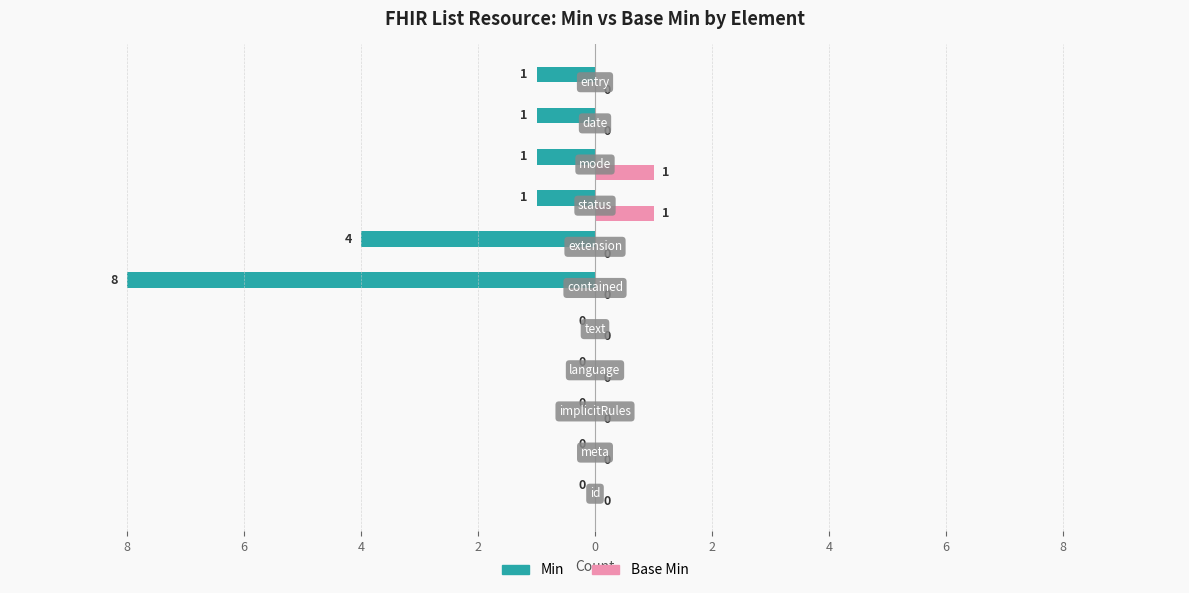

What are all the series names shown in the legend?

Min, Base Min